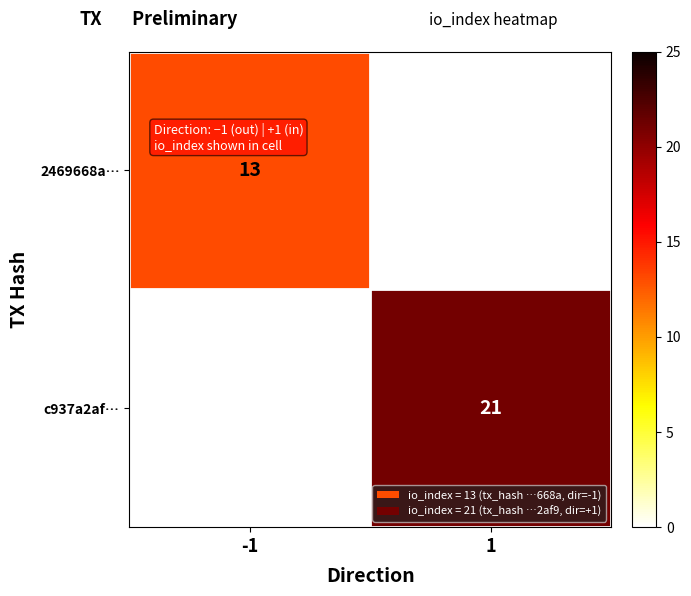

At how many categories does at least one series exceed 13?

1